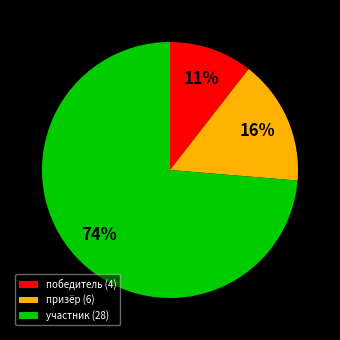

Is победитель the majority of the pie?

No